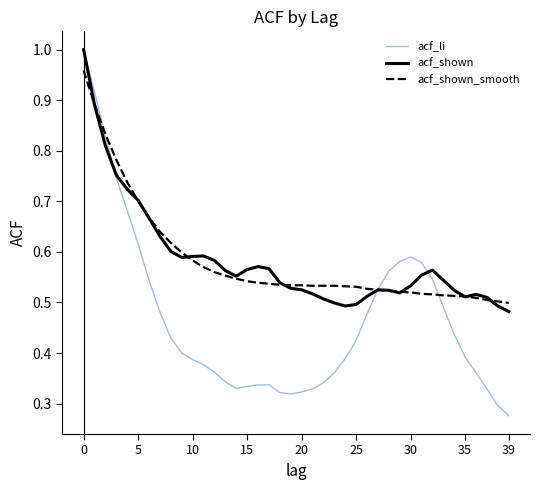

Which series has the widest spread of values?

acf_li